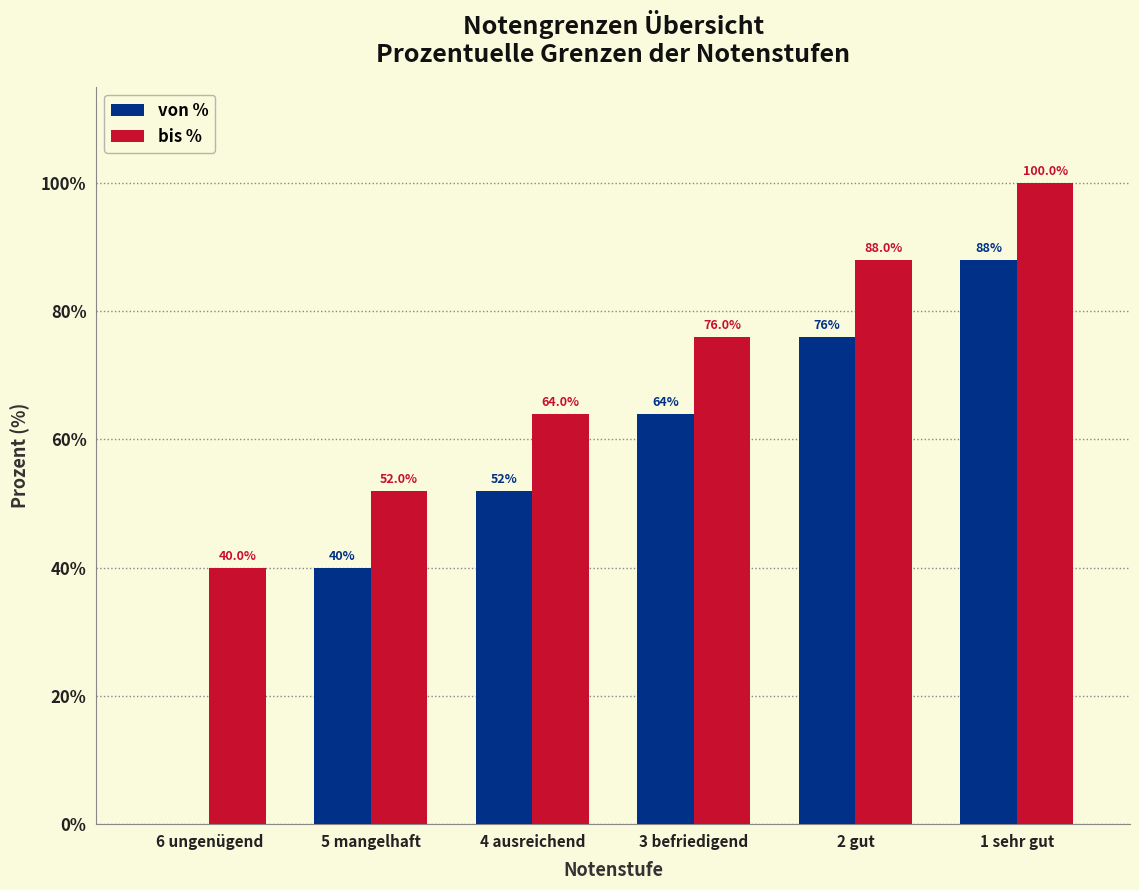

What are all the series names shown in the legend?

von %, bis %